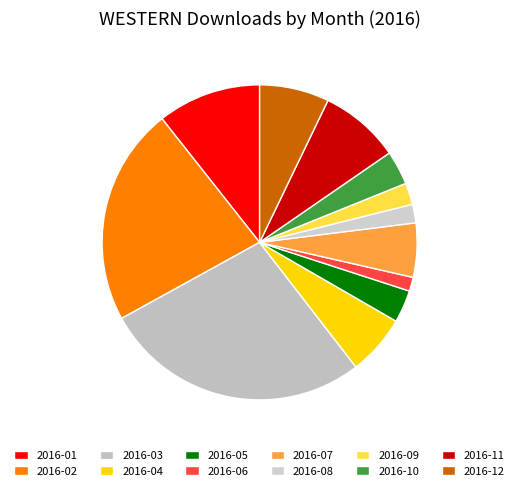

What is the change in value from 2016-05 to 2016-06?

-12